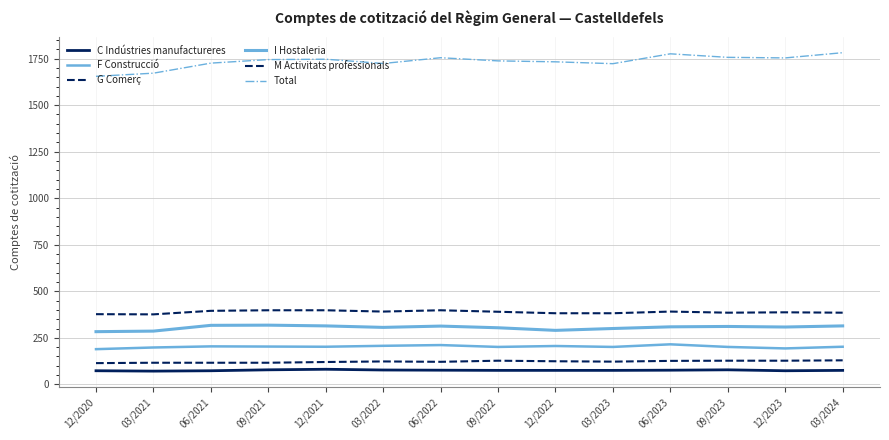

Reading right to left, extract all data points from this chart.

C Indústries manufactureres: 03/2024=75	12/2023=73	09/2023=78	06/2023=76	03/2023=75	12/2022=75	09/2022=75	06/2022=76	03/2022=77	12/2021=81	09/2021=78	06/2021=73	03/2021=71	12/2020=73
F Construcció: 03/2024=202	12/2023=193	09/2023=201	06/2023=215	03/2023=201	12/2022=206	09/2022=201	06/2022=211	03/2022=207	12/2021=202	09/2021=203	06/2021=204	03/2021=198	12/2020=189
G Comerç: 03/2024=385	12/2023=387	09/2023=385	06/2023=391	03/2023=382	12/2022=382	09/2022=390	06/2022=398	03/2022=391	12/2021=398	09/2021=398	06/2021=395	03/2021=376	12/2020=377
I Hostaleria: 03/2024=314	12/2023=308	09/2023=311	06/2023=309	03/2023=300	12/2022=290	09/2022=304	06/2022=313	03/2022=306	12/2021=314	09/2021=318	06/2021=317	03/2021=286	12/2020=283
M Activitats professionals: 03/2024=129	12/2023=127	09/2023=127	06/2023=126	03/2023=122	12/2022=124	09/2022=127	06/2022=121	03/2022=123	12/2021=120	09/2021=116	06/2021=116	03/2021=116	12/2020=114
Total: 03/2024=1782	12/2023=1754	09/2023=1757	06/2023=1776	03/2023=1723	12/2022=1733	09/2022=1738	06/2022=1755	03/2022=1724	12/2021=1747	09/2021=1745	06/2021=1726	03/2021=1672	12/2020=1655